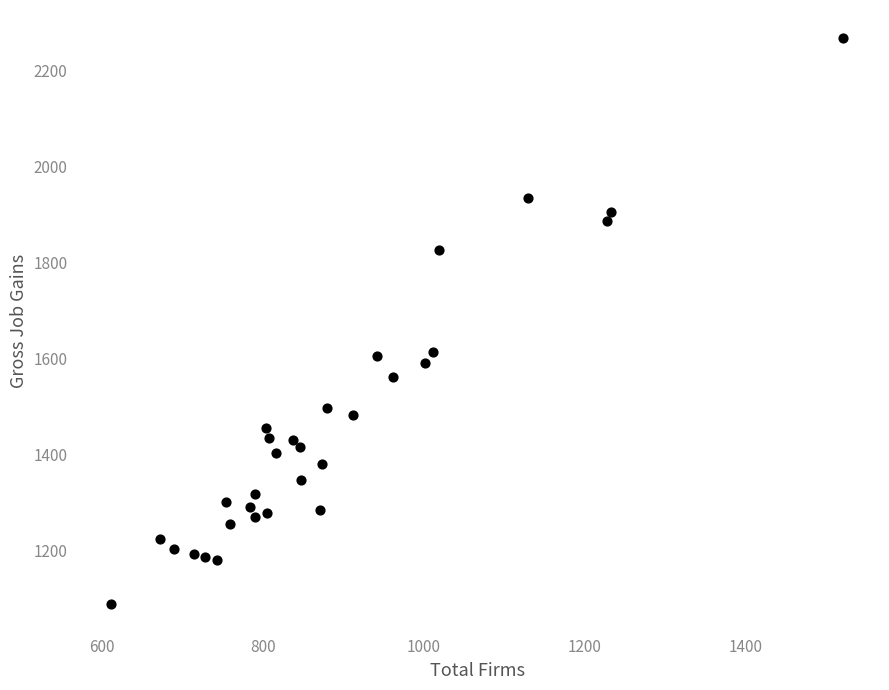

What is the range of Y values (max minus min)?

1180